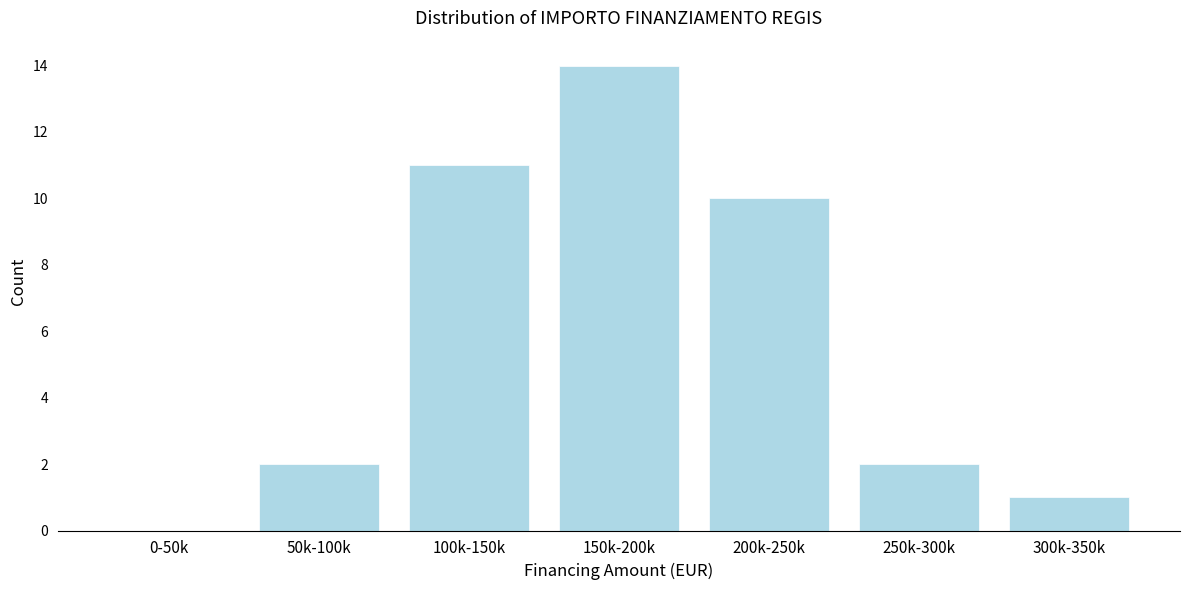

Reading left to right, what are all the values shown in this chart?

0-50k=0	50k-100k=2	100k-150k=11	150k-200k=14	200k-250k=10	250k-300k=2	300k-350k=1